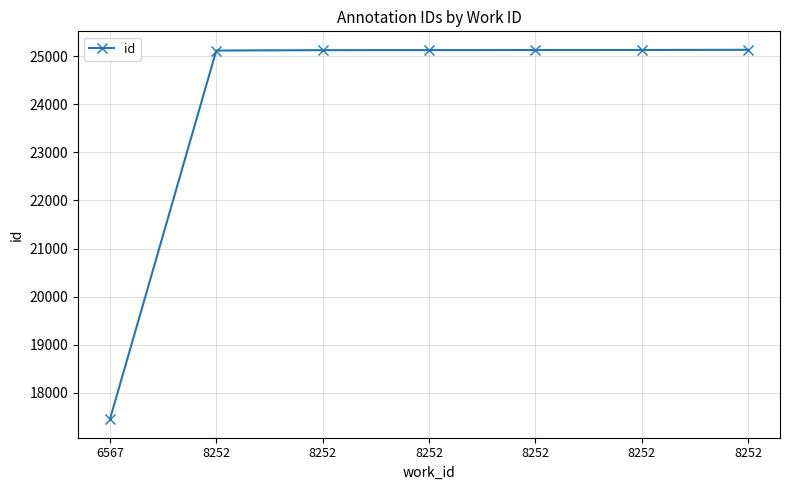

Which label corresponds to the largest value in the chart?

8252